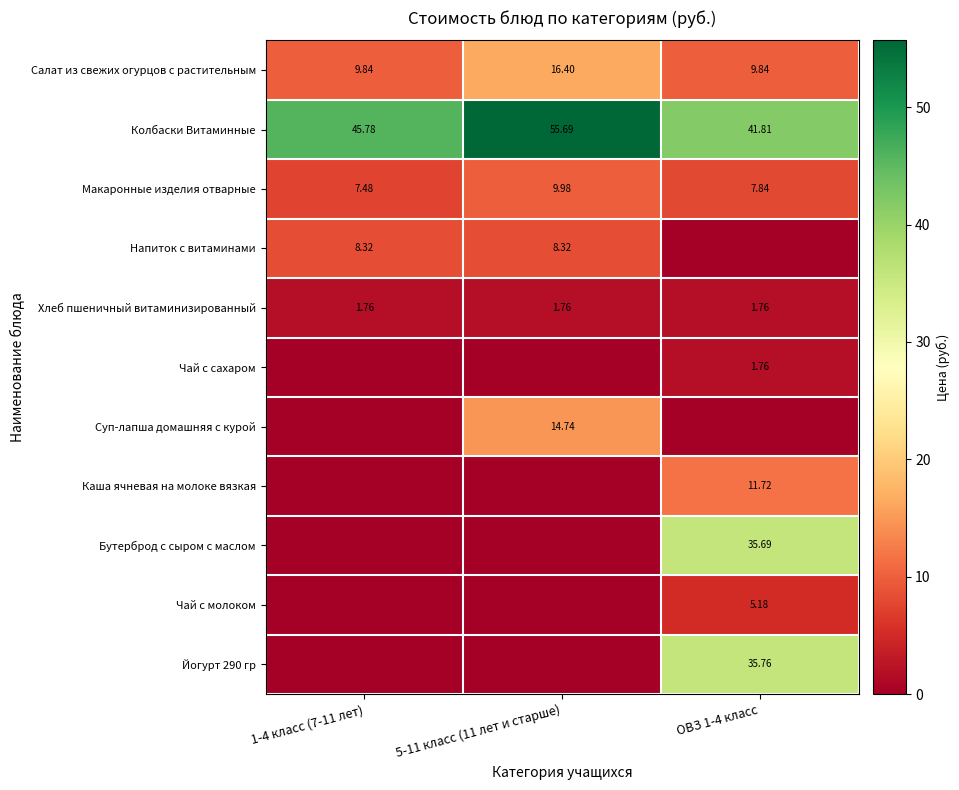

Which has a higher value, 5-11 класс (11 лет и старше) or ОВЗ 1-4 класс?

5-11 класс (11 лет и старше)